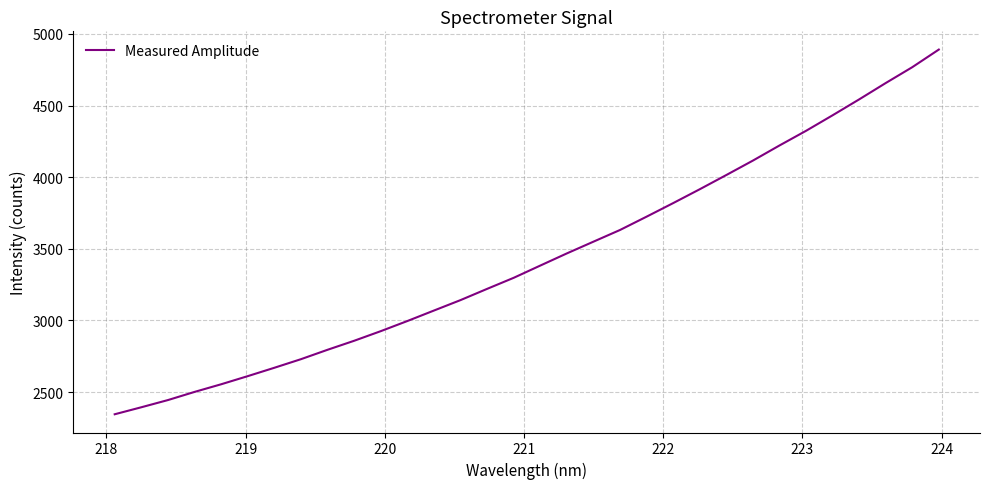

How many lines are shown in the chart?

1